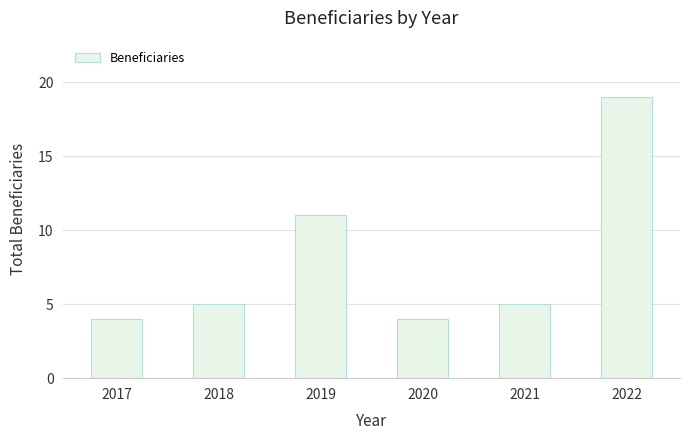

Reading left to right, list all the values displayed in this chart.

4	5	11	4	5	19